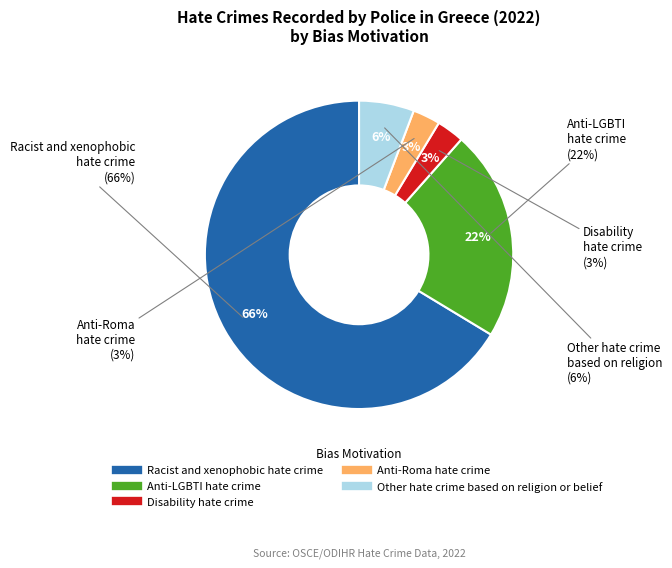

To the nearest percent, what is the combined percentage of Anti-Roma hate crime and Anti-LGBTI hate crime?

25%